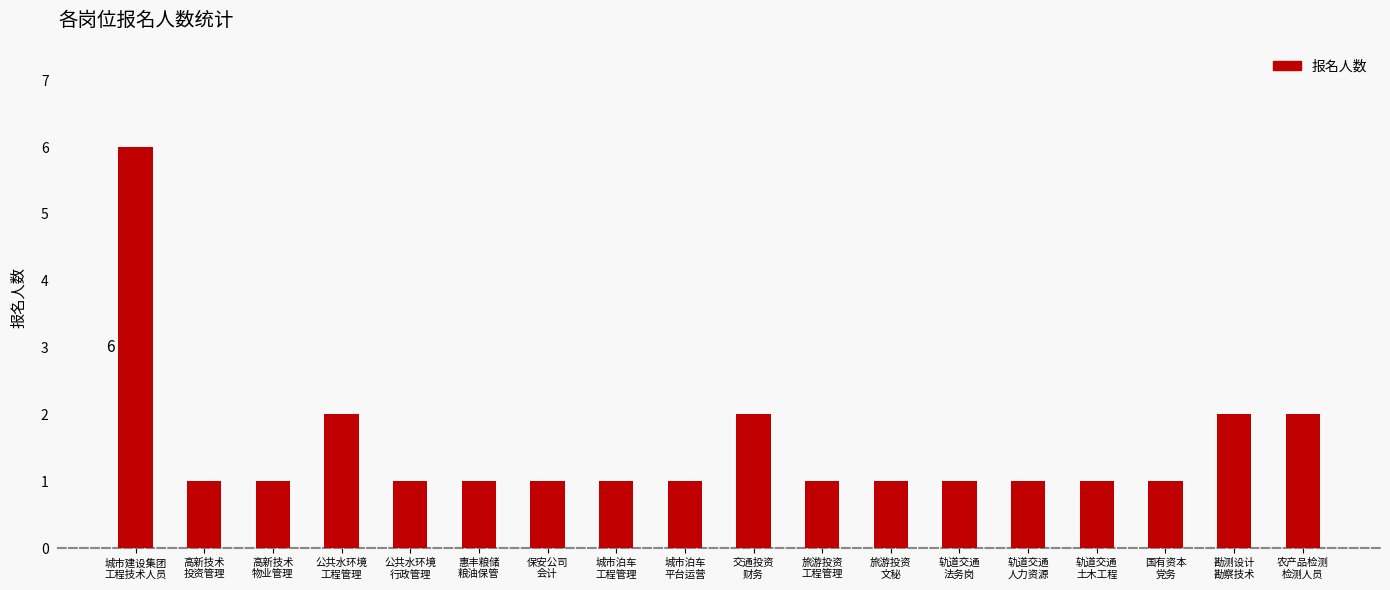

What is the label of the 16th bar from the right?

高新技术
物业管理